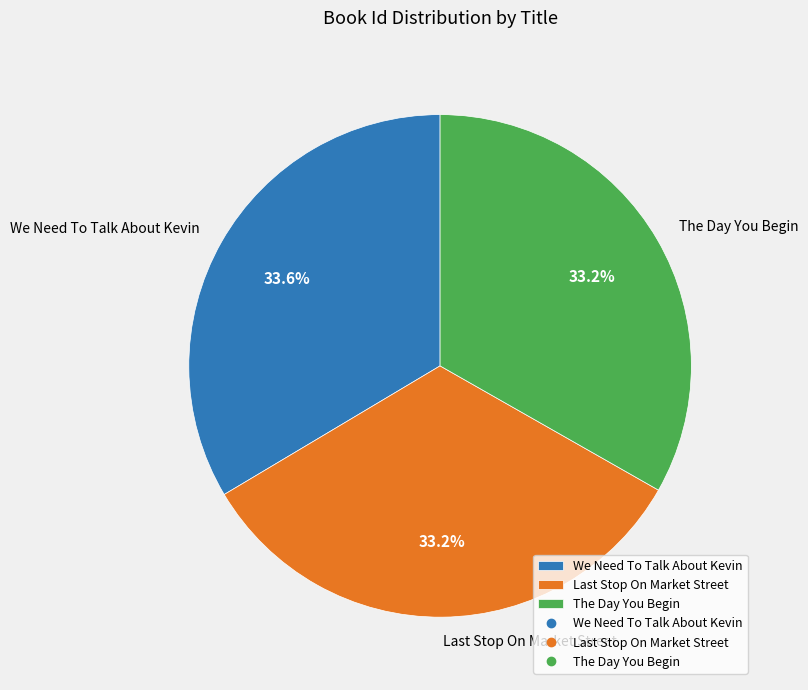

What is the ratio of the value at We Need To Talk About Kevin to the value at The Day You Begin?

1.0